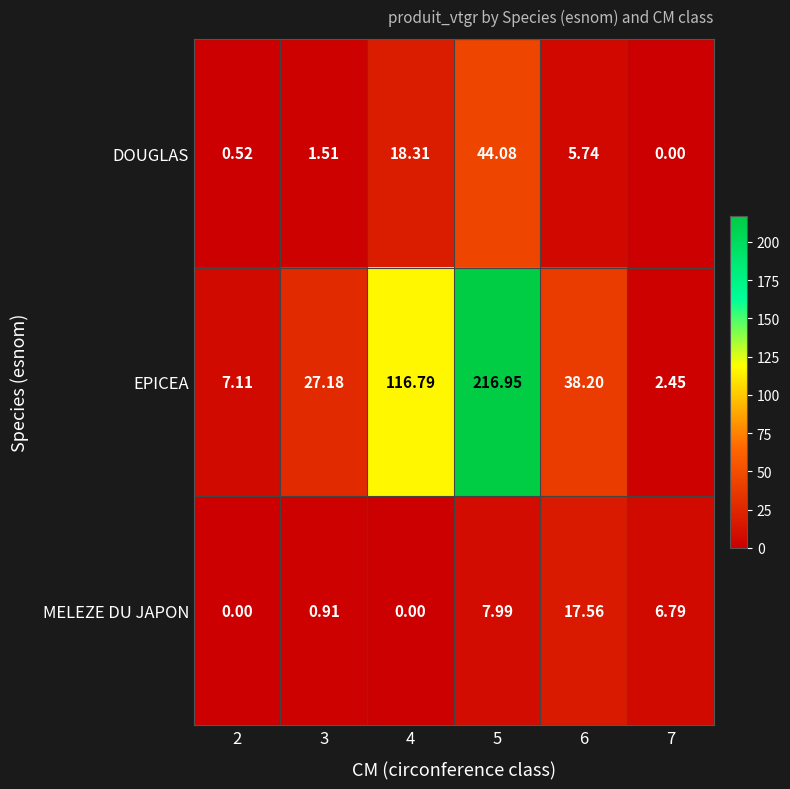

Which series has the largest total across all categories?

EPICEA